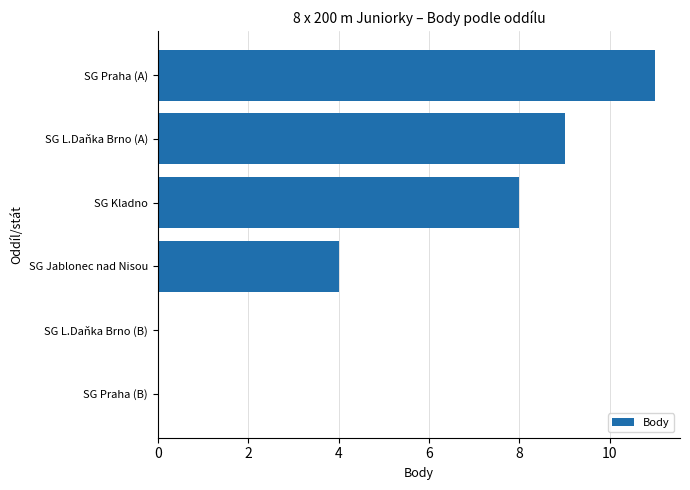

What is the sum of the values at SG Kladno and SG L.Daňka Brno (B)?

8